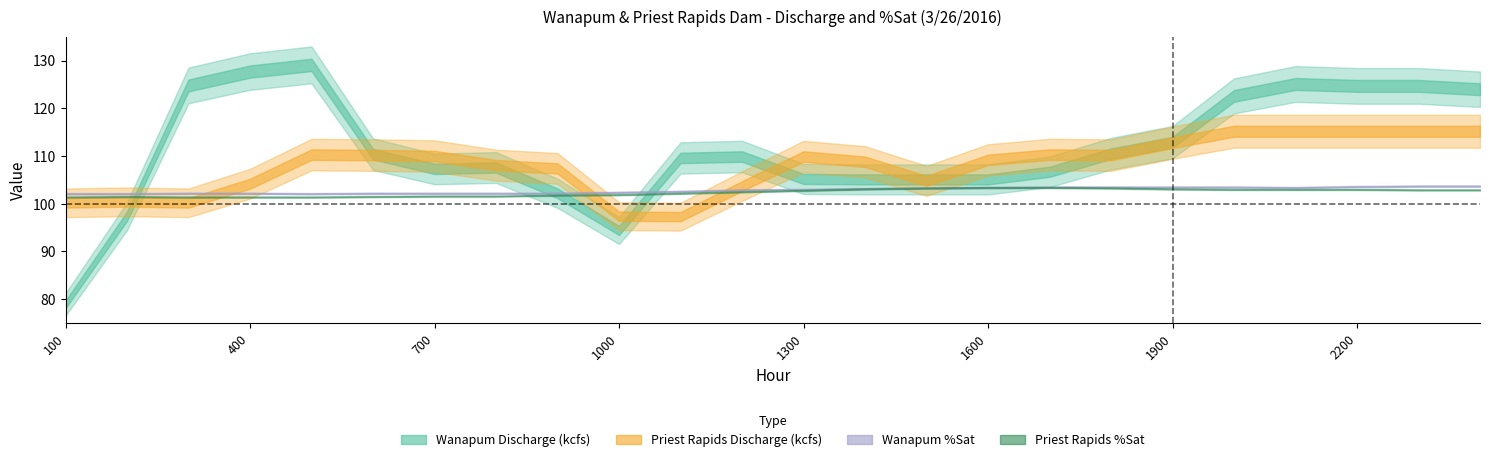

Which category has the highest value across all series?

500